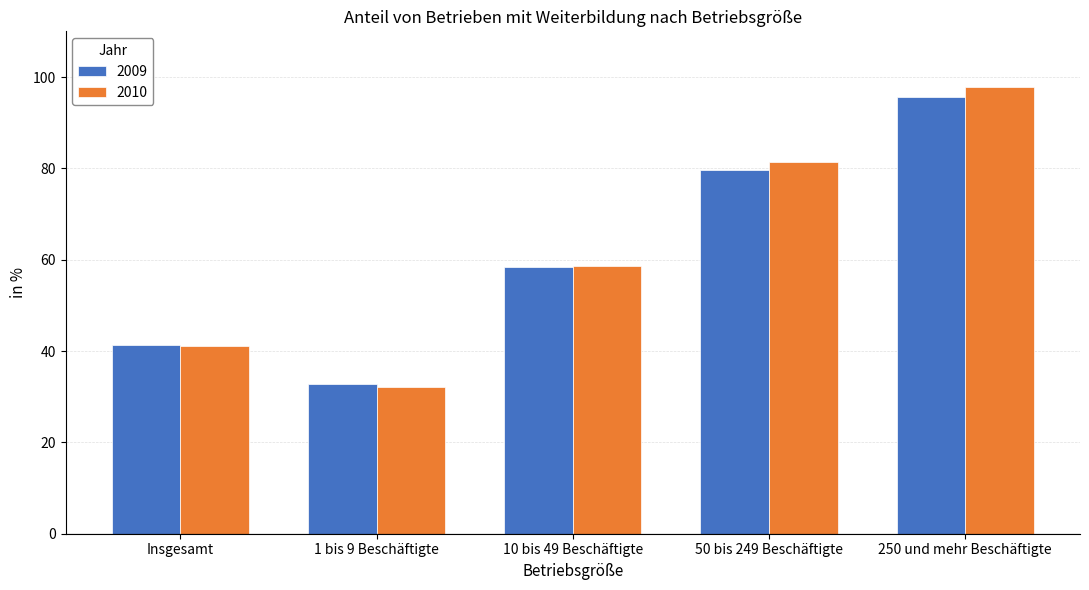

Rank the categories by 2009 value from highest to lowest.

250 und mehr Beschäftigte, 50 bis 249 Beschäftigte, 10 bis 49 Beschäftigte, Insgesamt, 1 bis 9 Beschäftigte